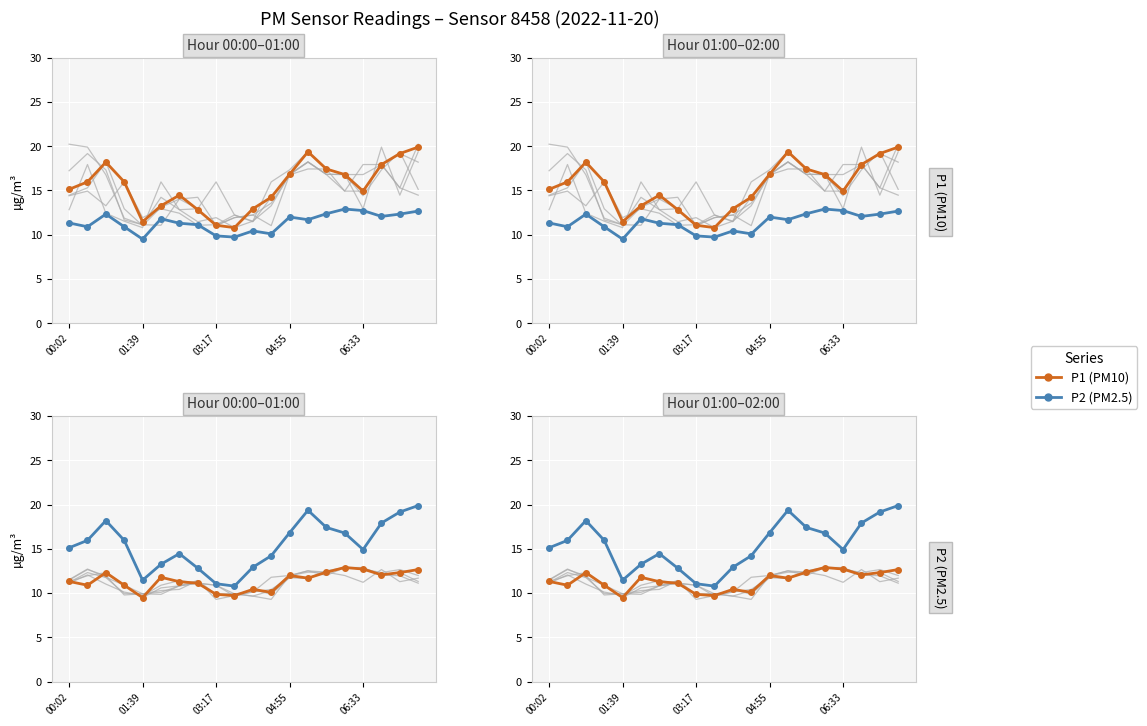

How many values in the P1 (PM10) series are below 15?

9